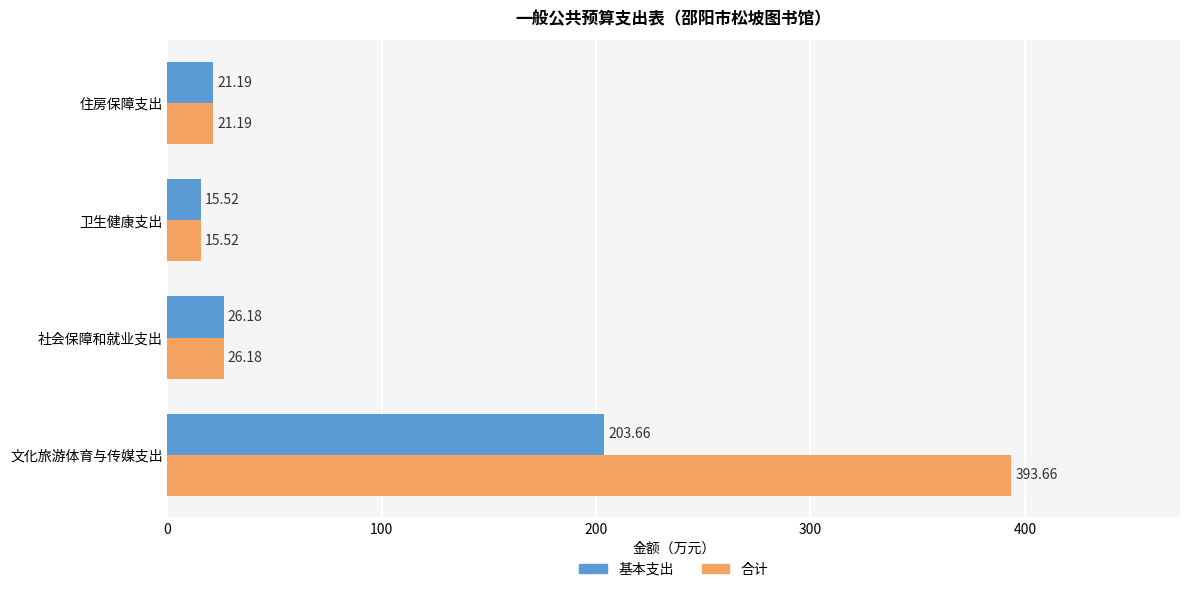

What is the difference between the 基本支出 values at 社会保障和就业支出 and 卫生健康支出?

10.7